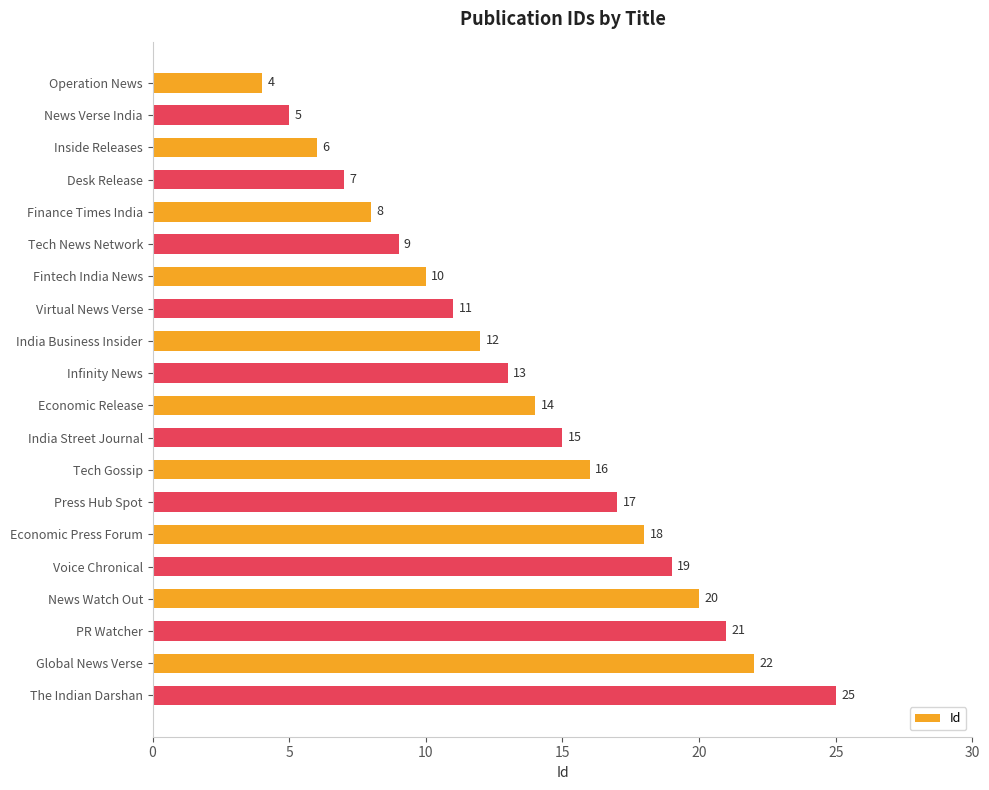

Between Global News Verse and Voice Chronical, which is larger?

Global News Verse